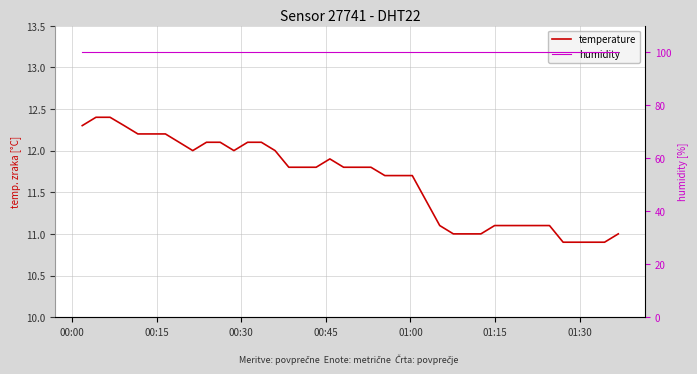

Is it true that humidity equals 99.9 at 01:30?

True